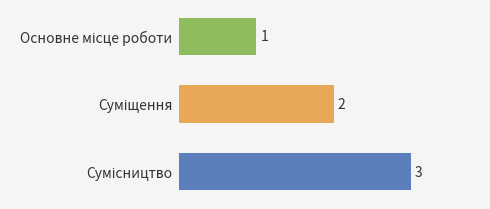

What is the sum of all values?

6